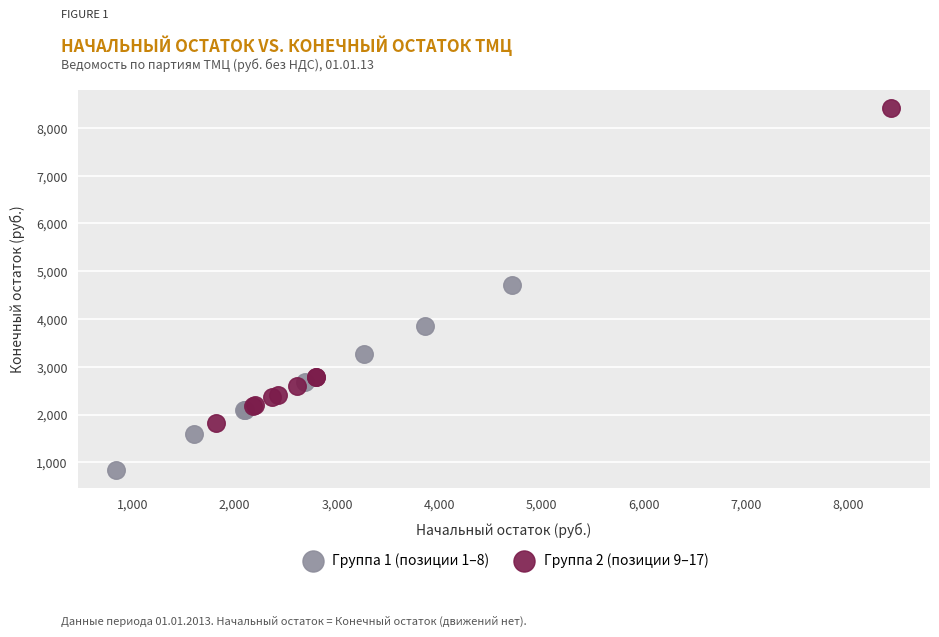

Which series reaches the maximum Y coordinate?

Группа 2 (позиции 9–17)